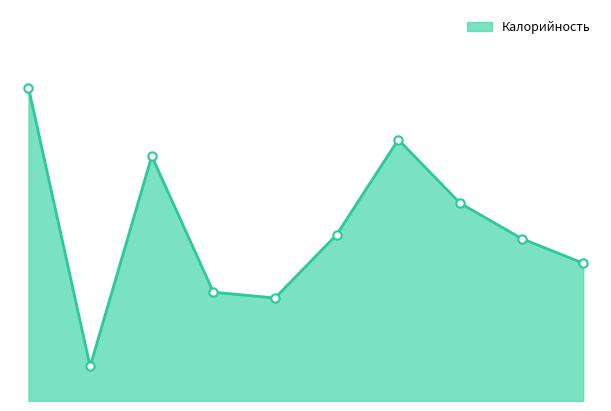

Is this an area chart (filled region under the line)?

Yes